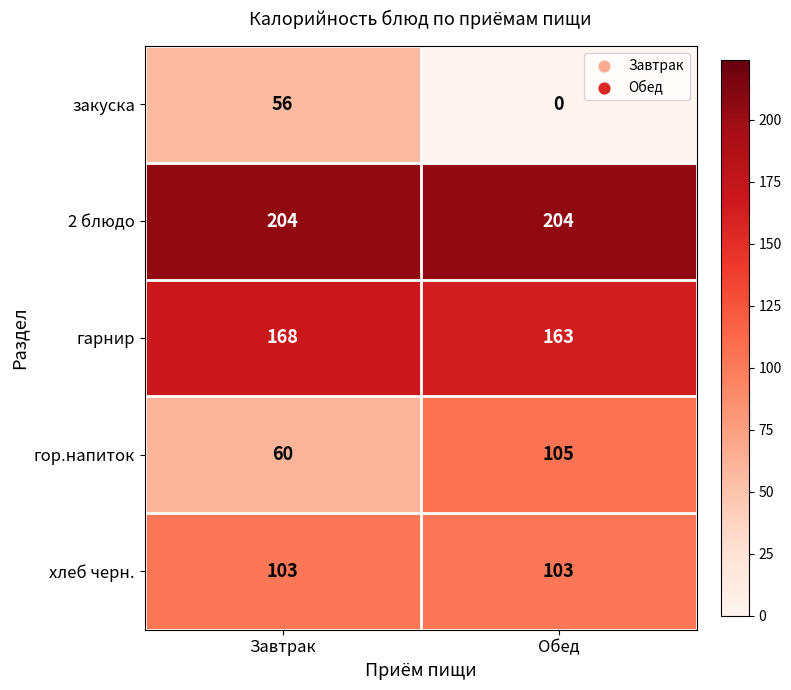

At Обед, list the series in order from smallest to largest.

закуска, хлеб черн., гор.напиток, гарнир, 2 блюдо